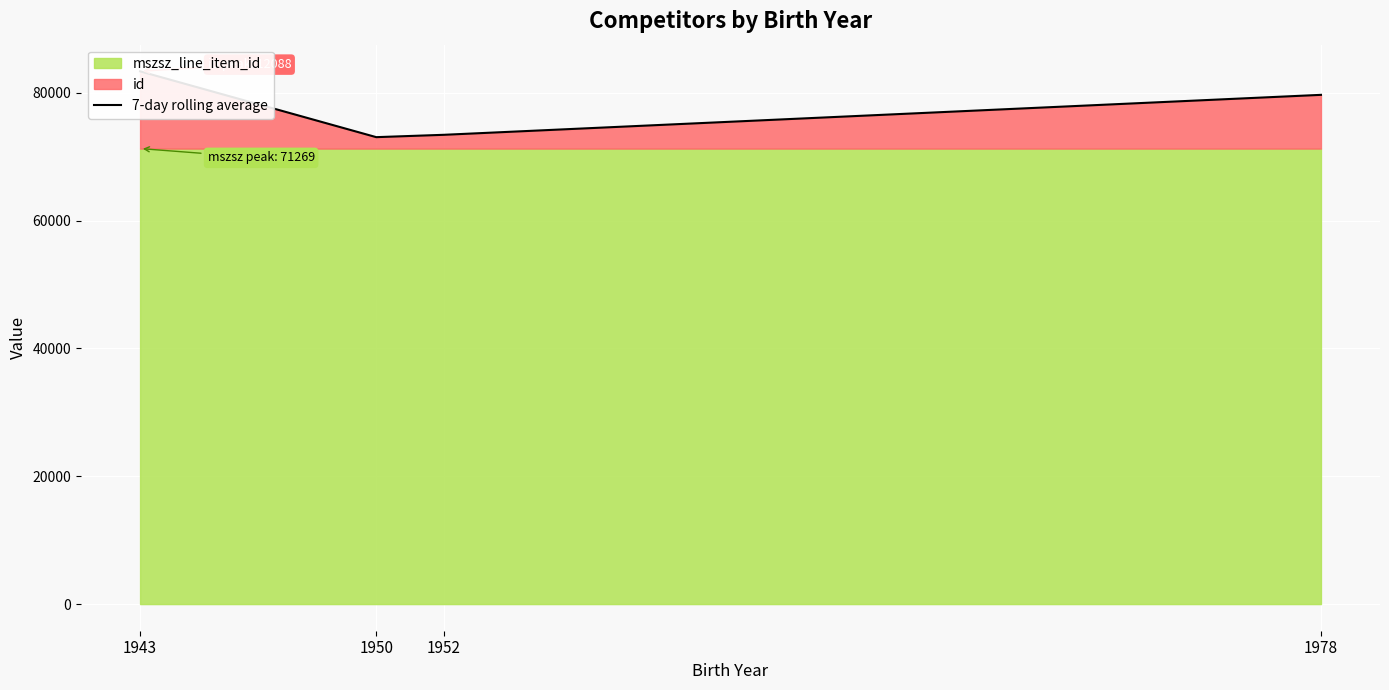

How many interior local valleys (lower than both neighbors) does the data have?

1